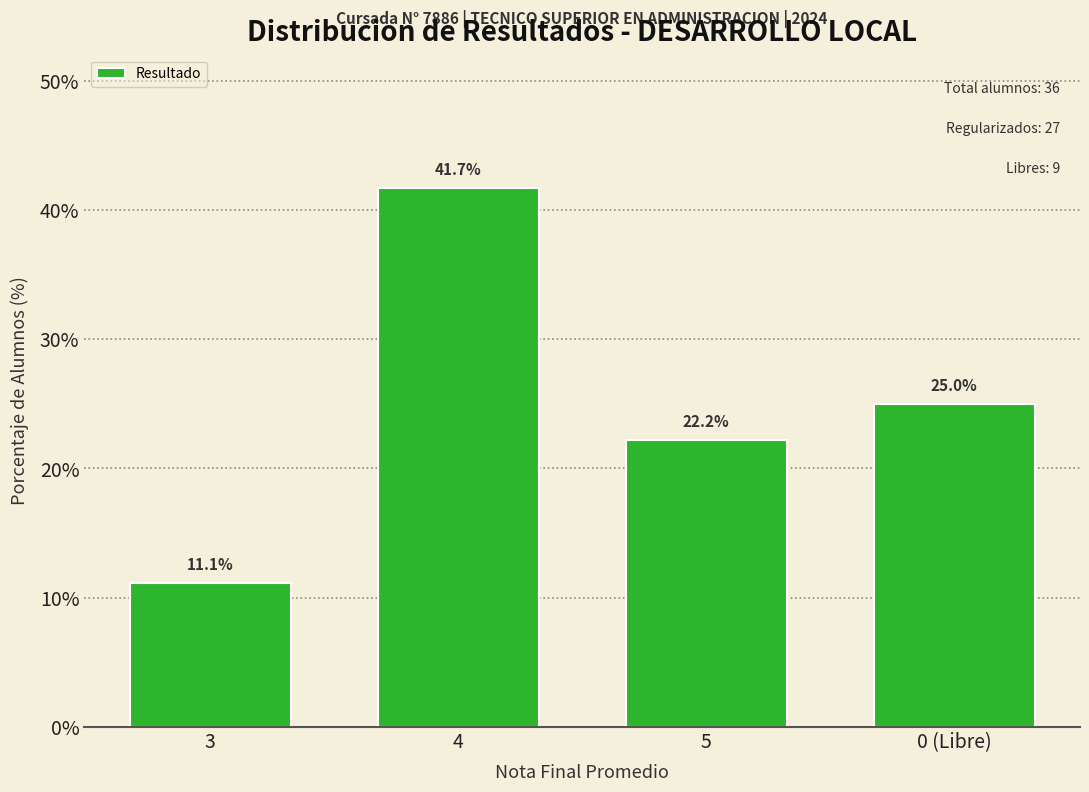

What is the average value?

25.0